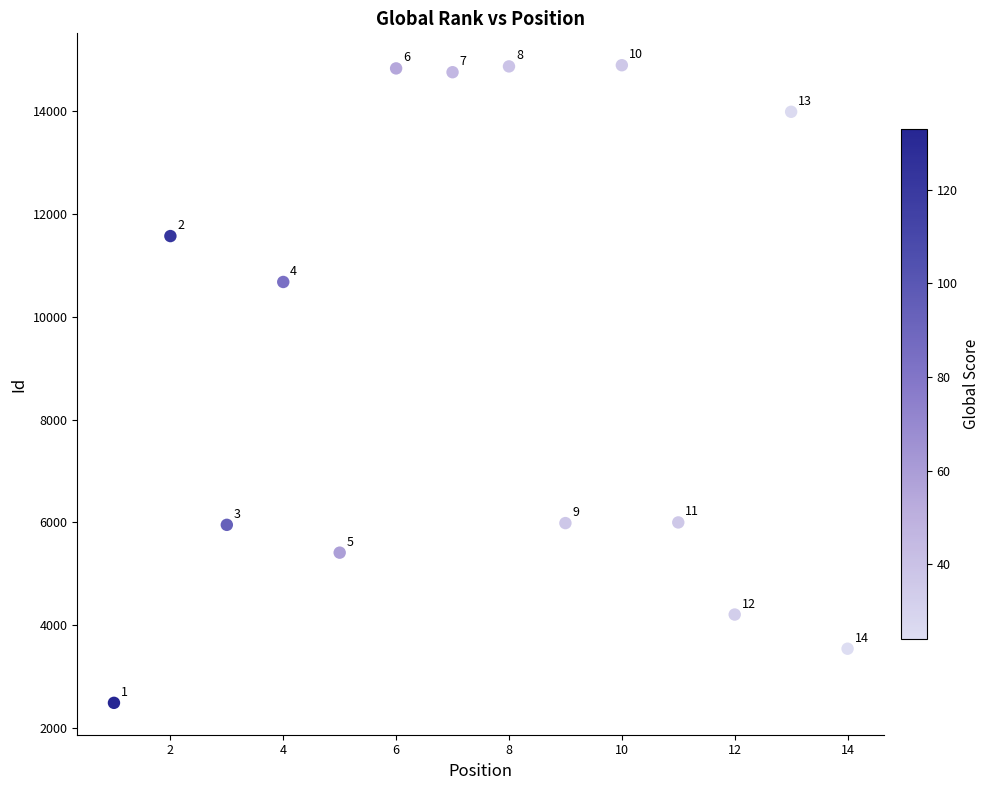

What is the range of Y values (max minus min)?

12405